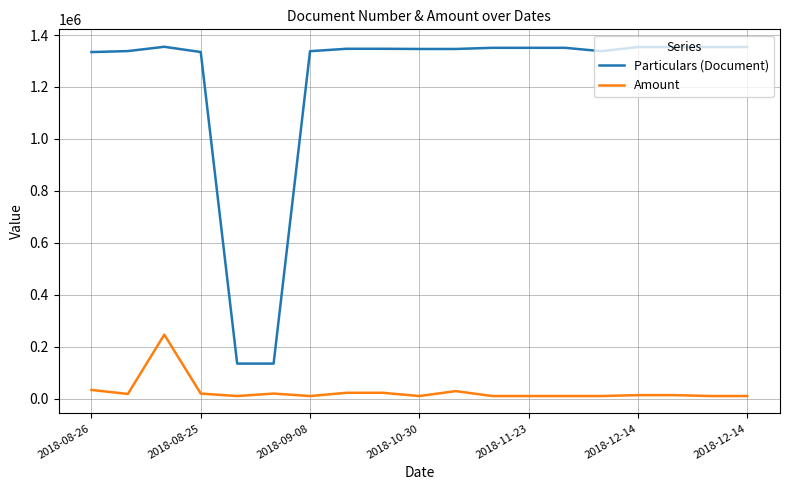

List the series in order of their peak value, lowest first.

Amount, Particulars (Document)